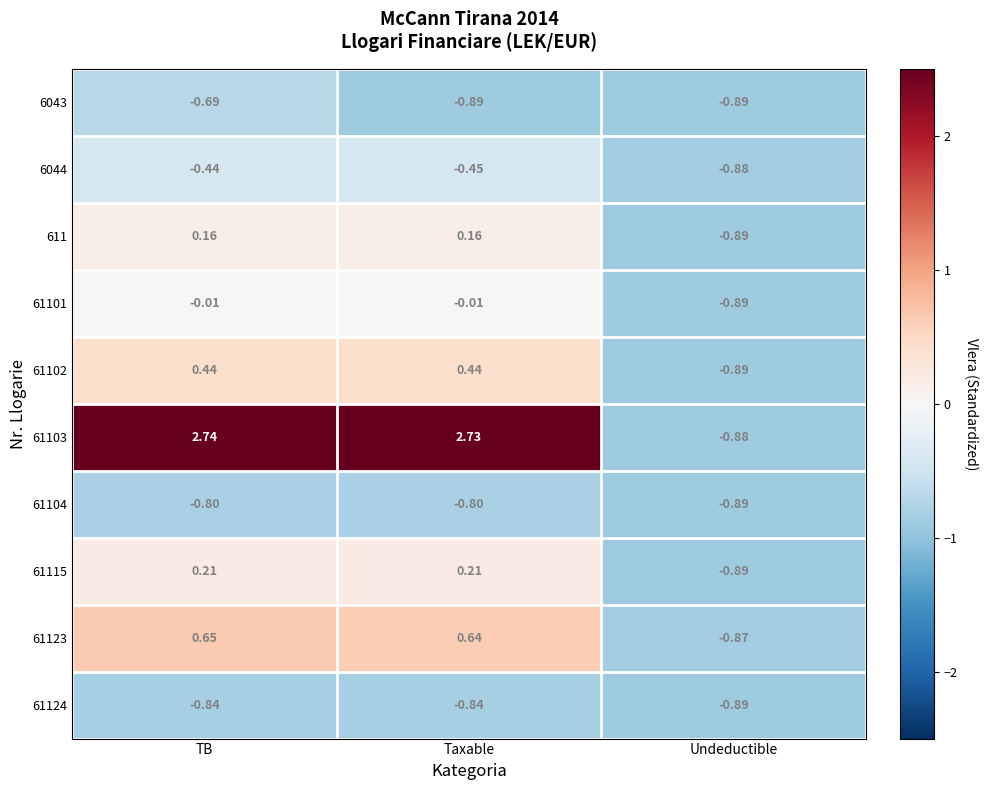

Is the value of 61124 at TB greater than the value of 6044 at Undeductible?

Yes